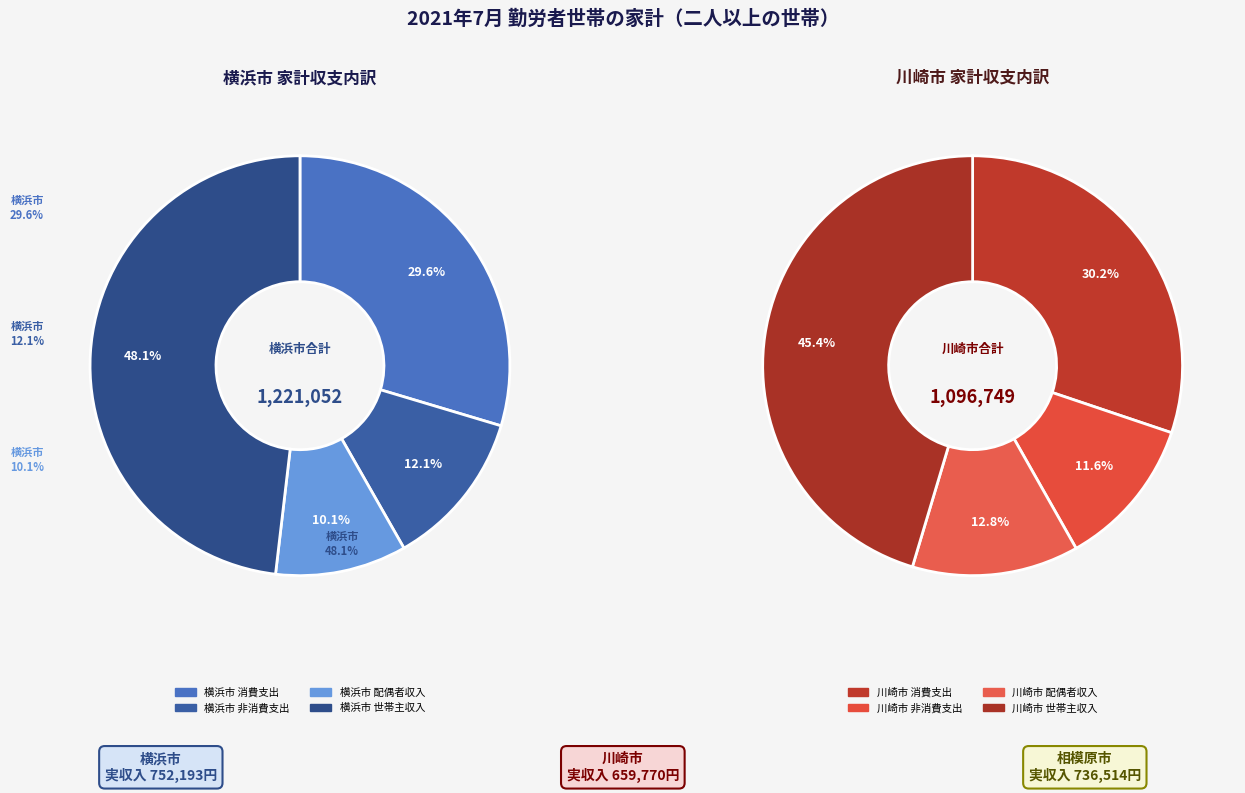

The 横浜市 slice represents 41% of the pie. True or false?

False